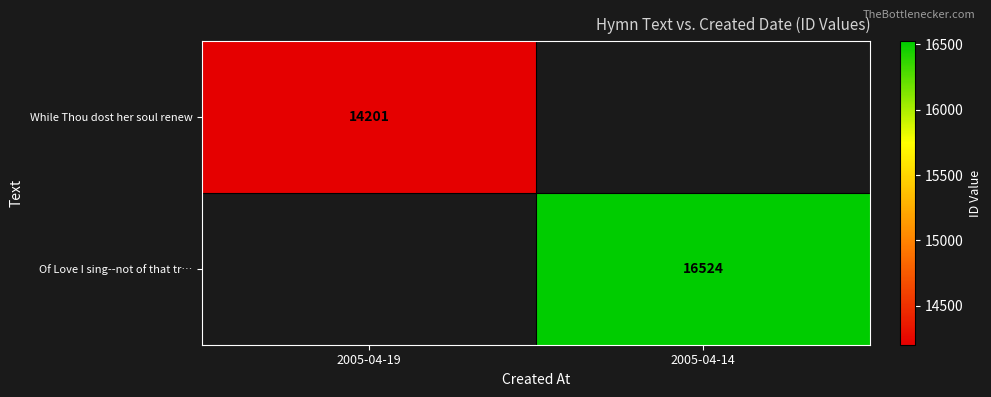

At how many categories does at least one series exceed 14457?

1